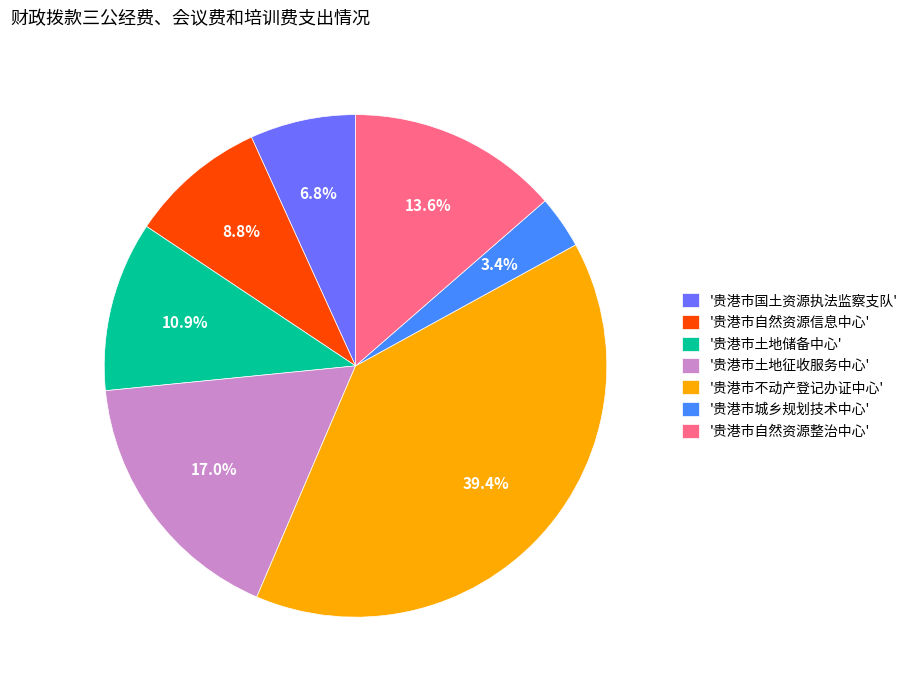

Rank the categories by value from lowest to highest.

'贵港市城乡规划技术中心', '贵港市国土资源执法监察支队', '贵港市自然资源信息中心', '贵港市土地储备中心', '贵港市自然资源整治中心', '贵港市土地征收服务中心', '贵港市不动产登记办证中心'